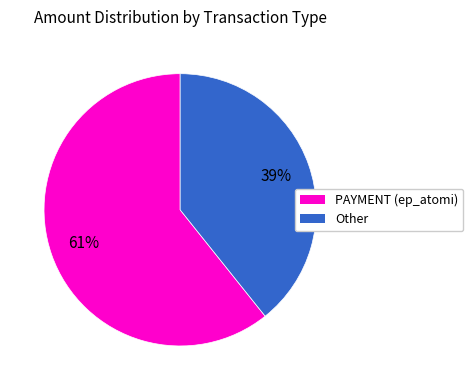

Is there a majority slice in this chart?

Yes